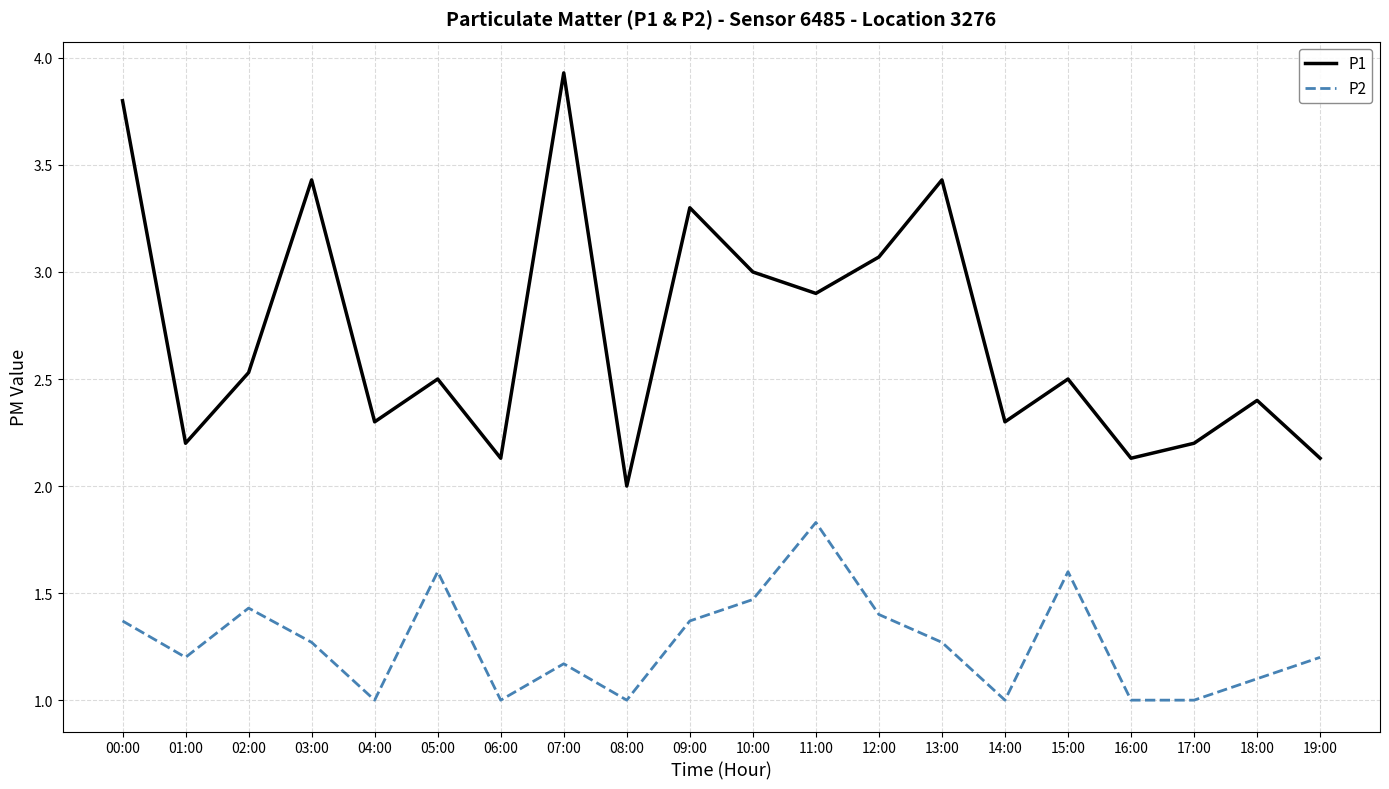

What is the spread (max minus min) of values at 12:00?

1.7